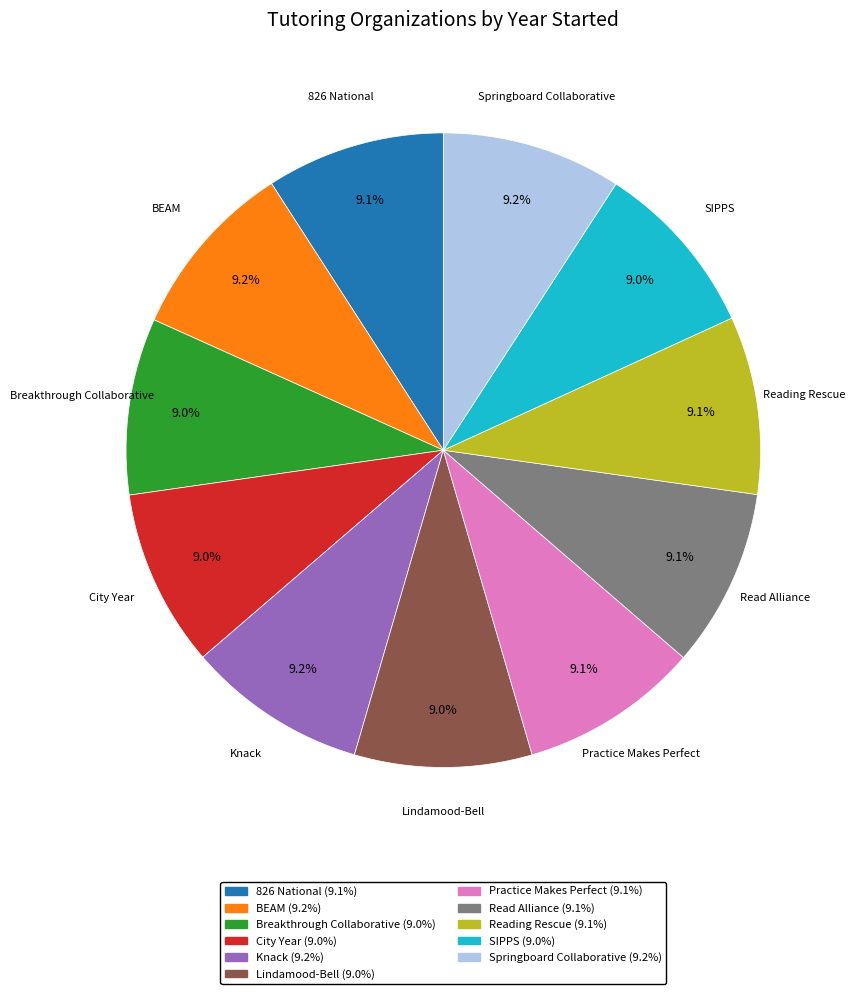

True or false: Breakthrough Collaborative accounts for 9% of the total.

True